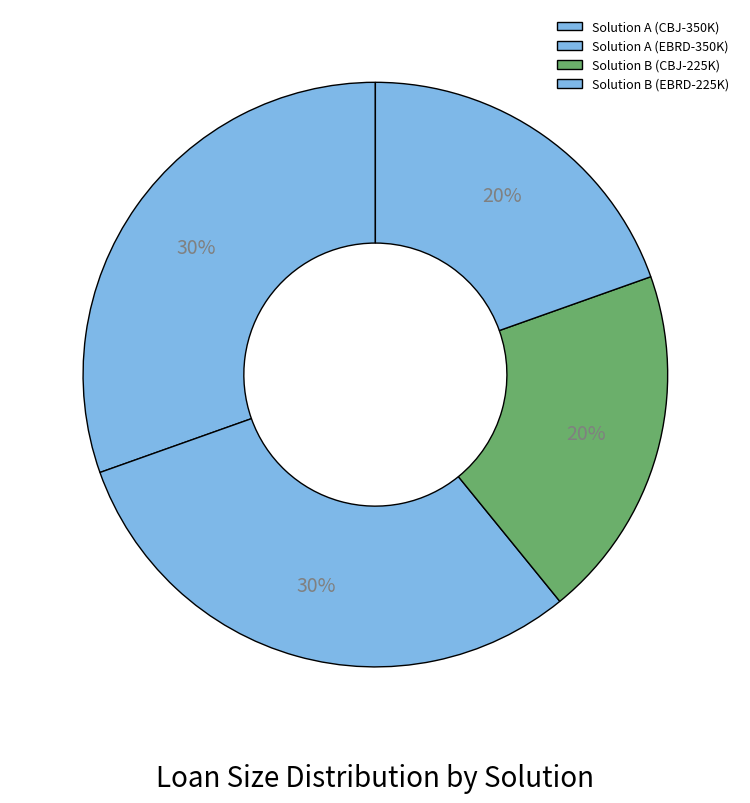

Which category has the smallest portion of the pie?

Solution B (CBJ-225K)